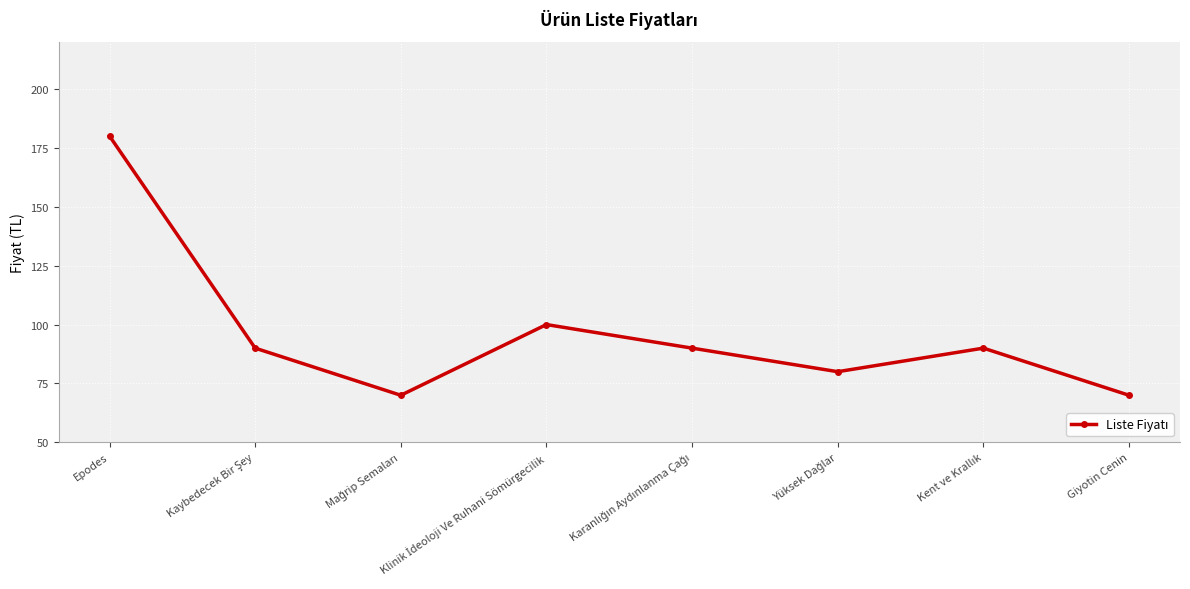

Which label corresponds to the largest value in the chart?

Epodes